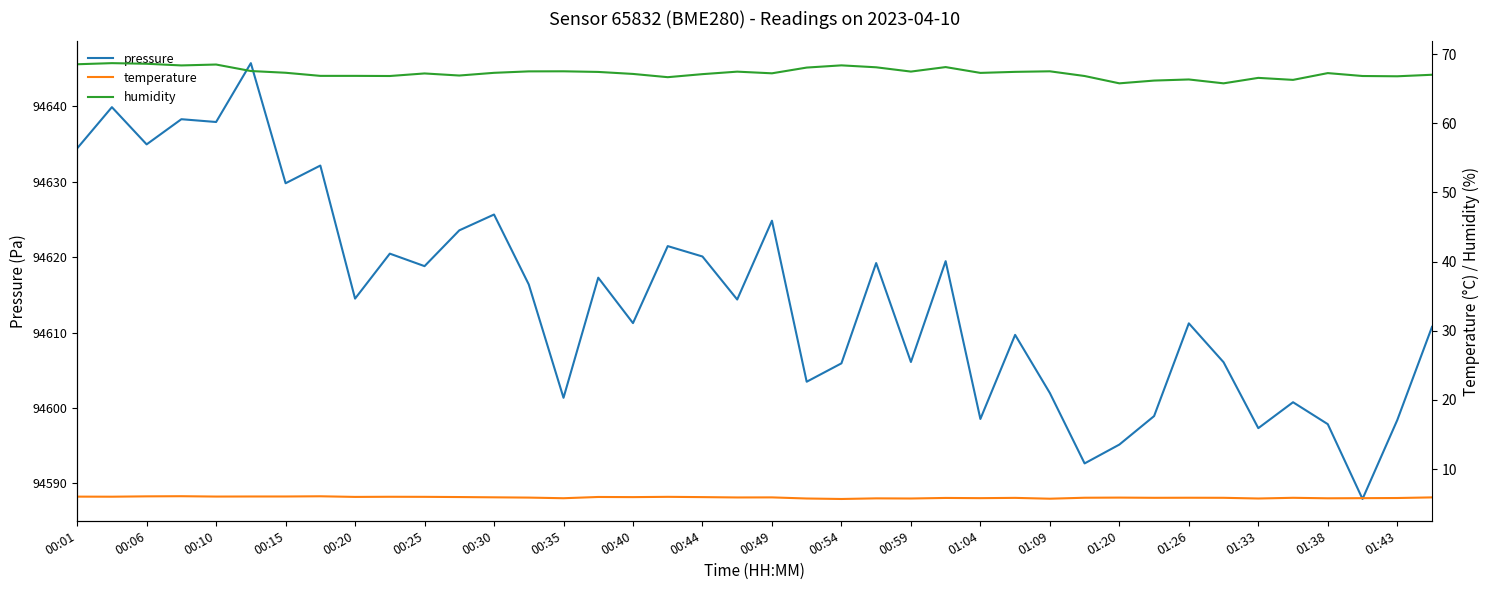

True or false: pressure and humidity intersect in this chart.

False